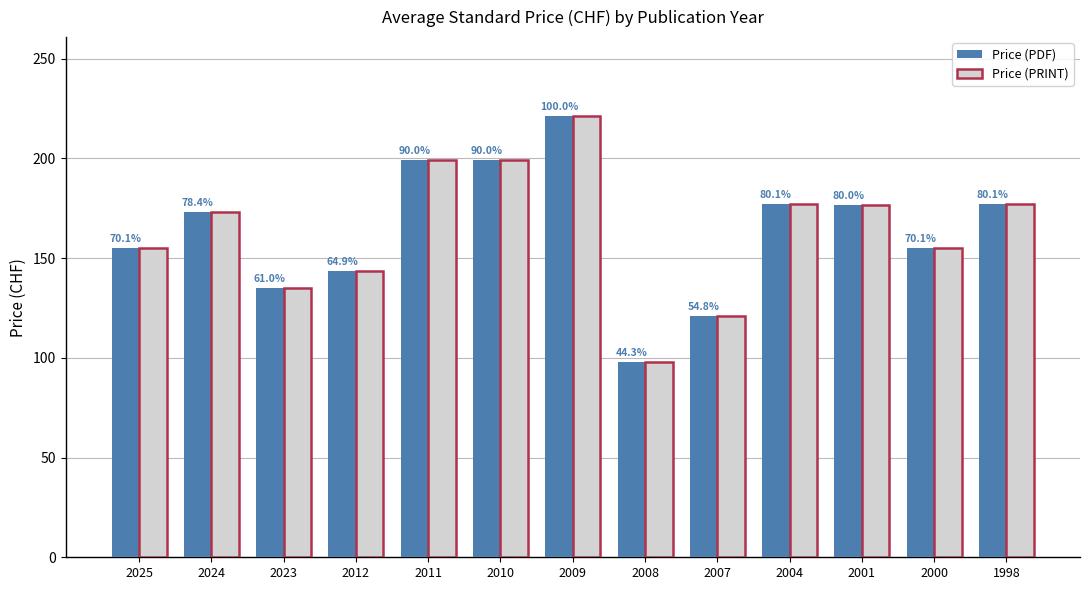

What are all the series names shown in the legend?

Price (PDF), Price (PRINT)